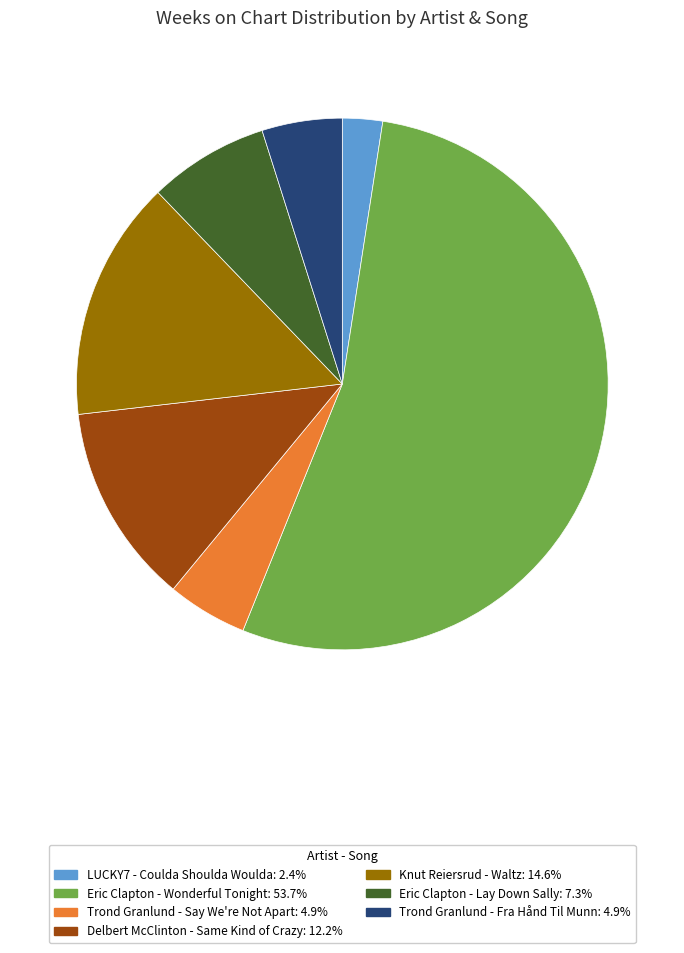

Is Trond Granlund - Fra Hånd Til Munn the majority of the pie?

No